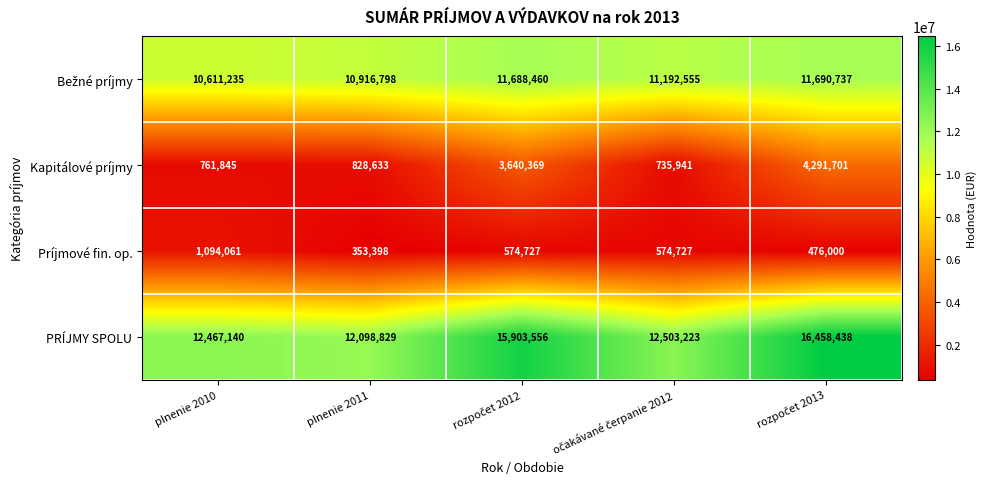

The value of PRÍJMY SPOLU at plnenie 2011 is 19722626. True or false?

False